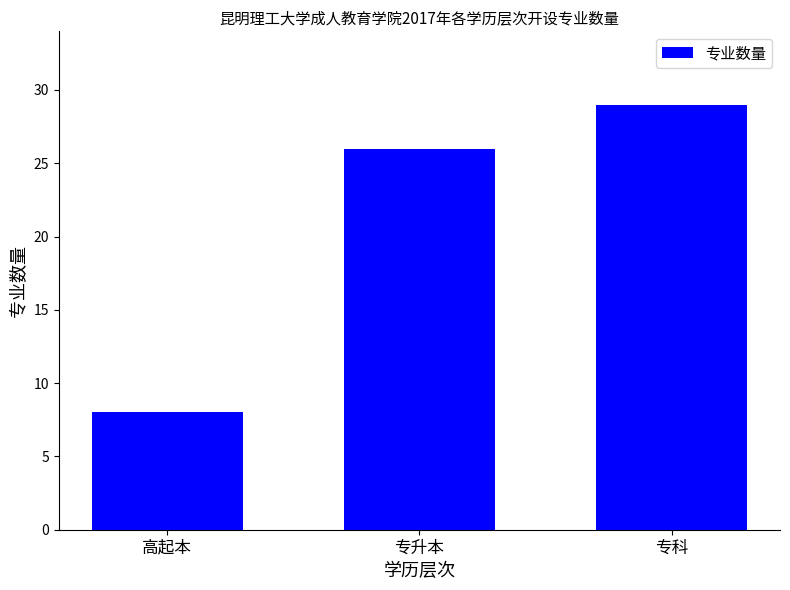

Read the value at 专科.

29